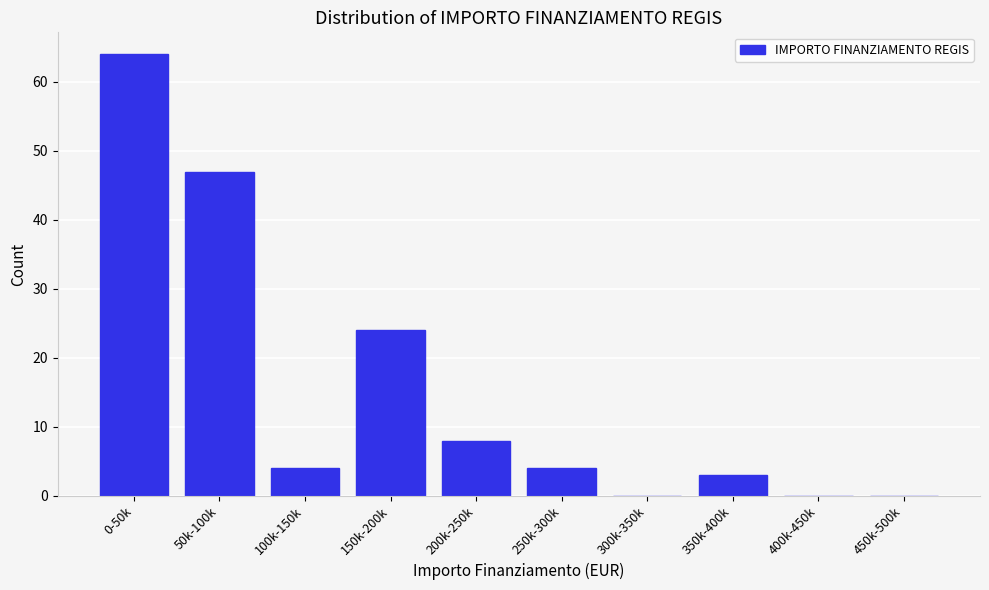

Reading left to right, transcribe all the data shown in this chart.

0-50k=64	50k-100k=47	100k-150k=4	150k-200k=24	200k-250k=8	250k-300k=4	300k-350k=0	350k-400k=3	400k-450k=0	450k-500k=0